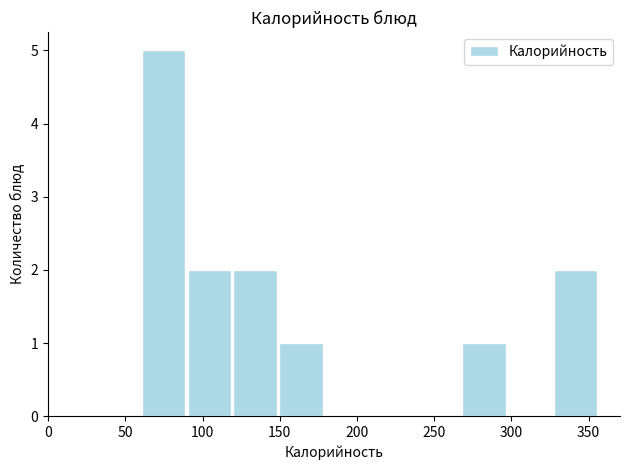

Reading left to right, transcribe this chart: for each bar, give the range it covers on the x-axis and its height. Neither the bar edges nor the heights are printed on the chart, so give them approximately, as read against the axes.

60 to 90: 5
90 to 120: 2
120 to 150: 2
150 to 180: 1
180 to 210: 0
210 to 240: 0
240 to 265: 0
265 to 295: 1
295 to 325: 0
325 to 355: 2